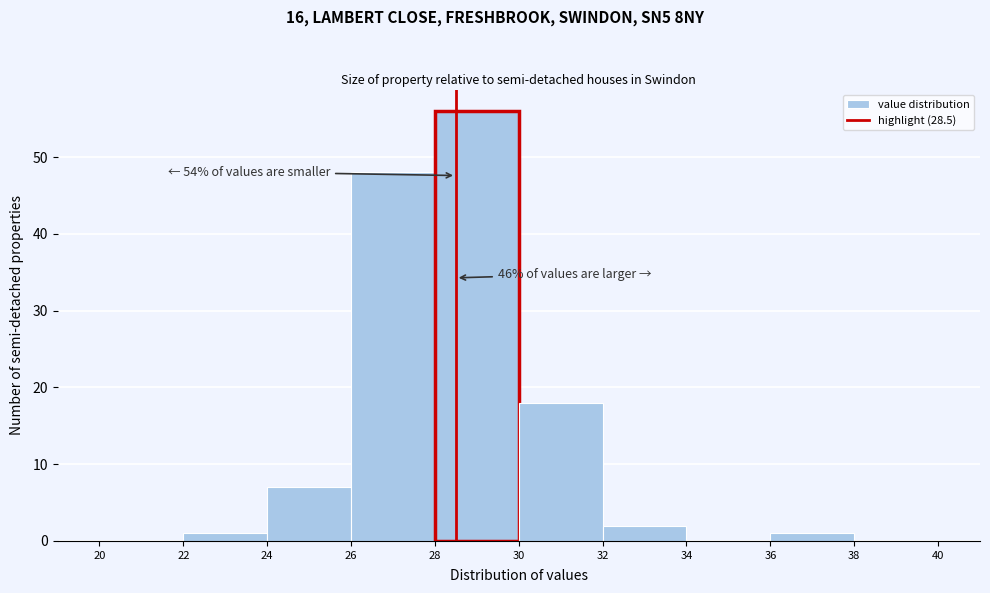

Over which range of the x-axis is the bar tallest?

28 to 30